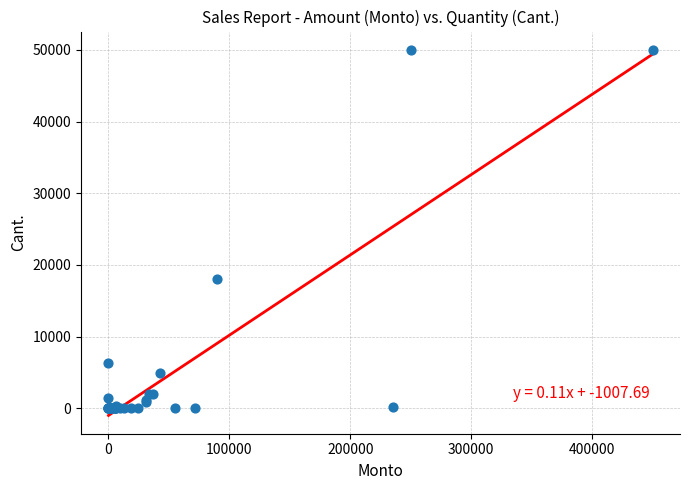

What Y value in the scatter plot is closest to 25000?

18000